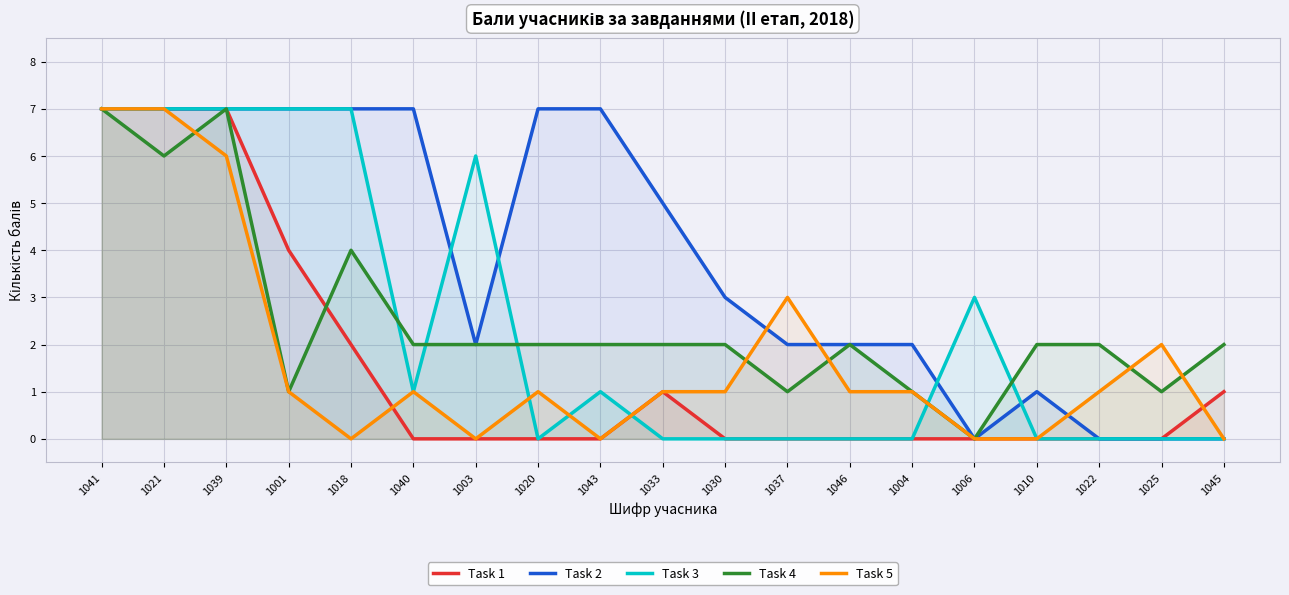

At which category does Task 5 reach its first local valley?

1018